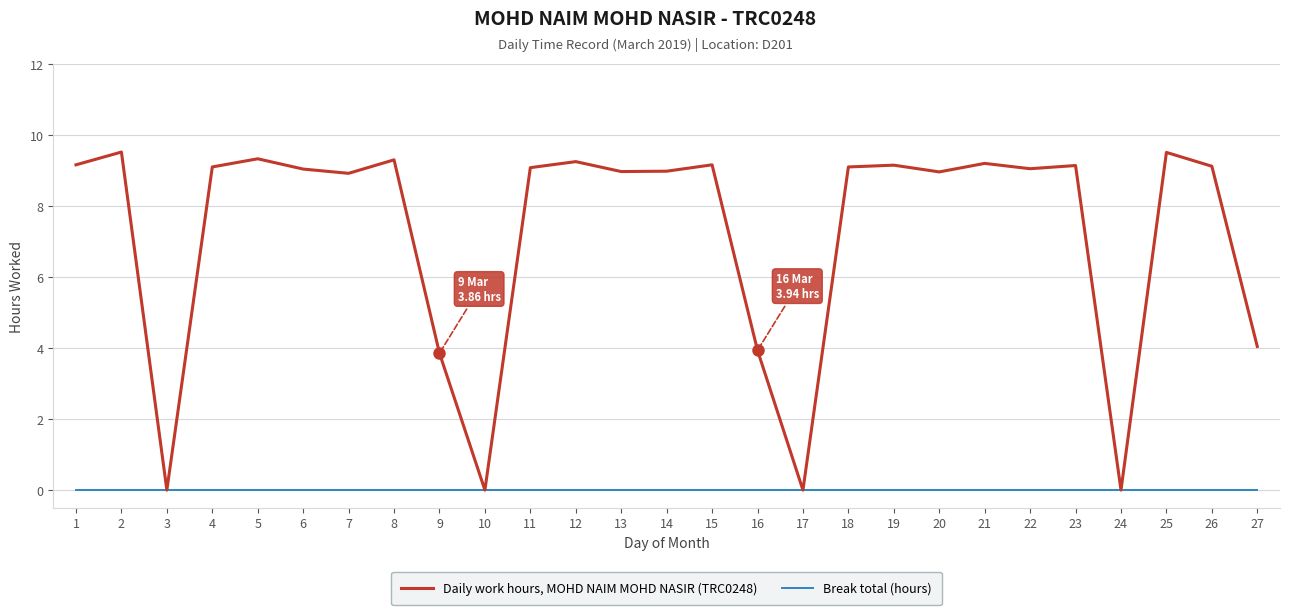

At 5, list the series in order from smallest to largest.

Break total (hours), Daily work hours, MOHD NAIM MOHD NASIR (TRC0248)